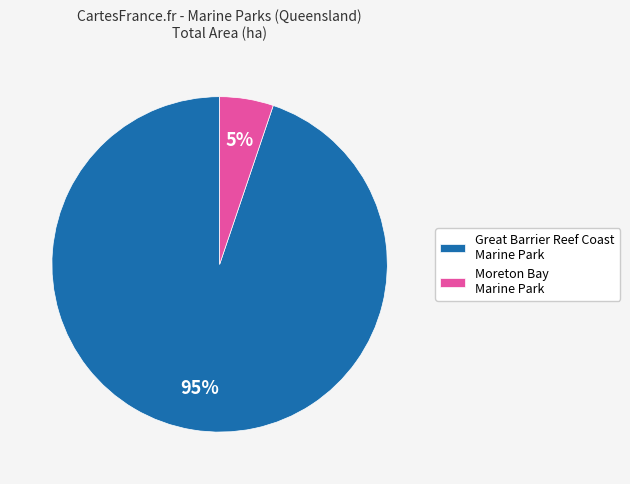

What is the majority slice?

Great Barrier Reef Coast Marine Park